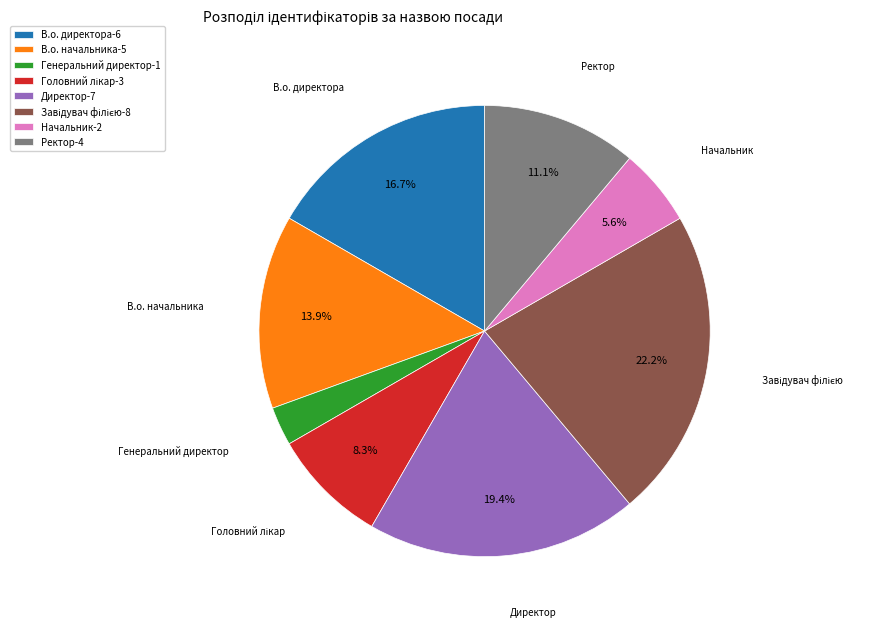

What is the smallest slice in the pie chart?

Генеральний директор